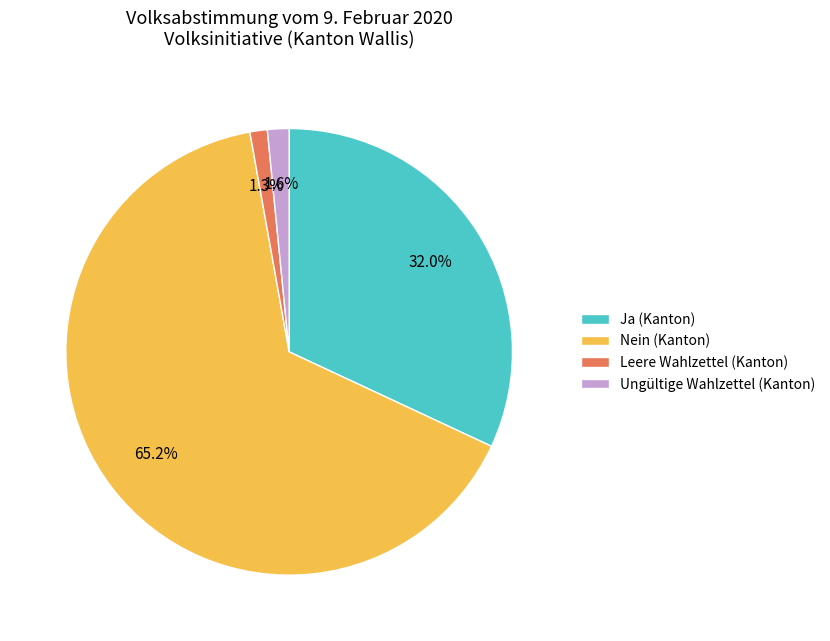

To the nearest percent, what percentage of the pie is Ja (Kanton)?

32%